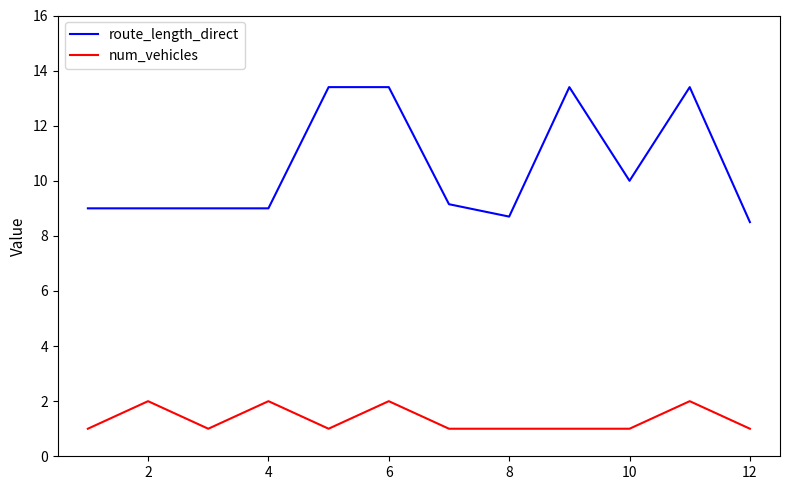

Which series has the largest total across all categories?

route_length_direct